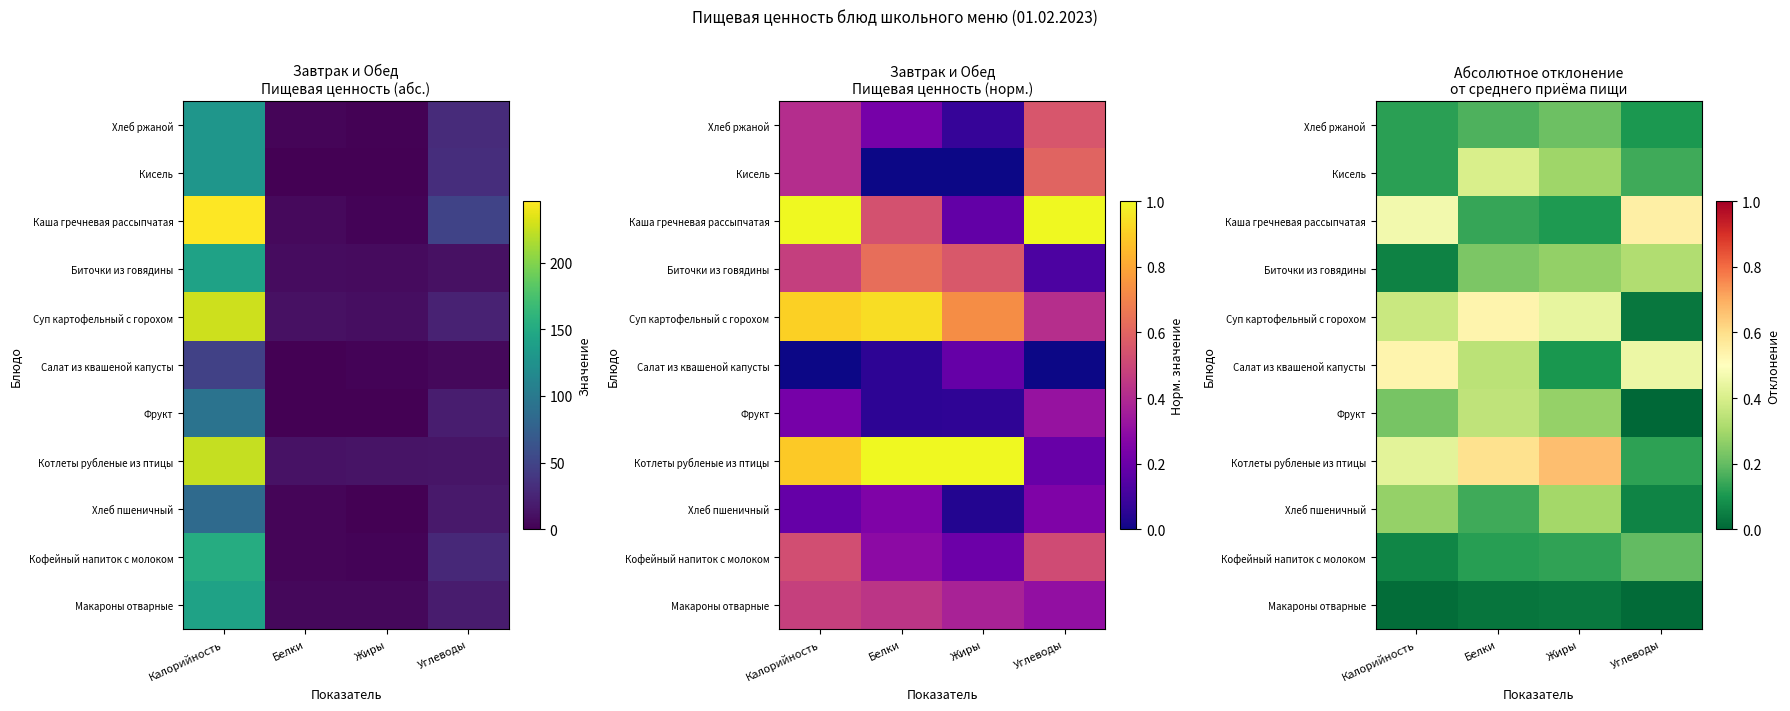

The value of Хлеб ржаной at Калорийность is 0.2. True or false?

False